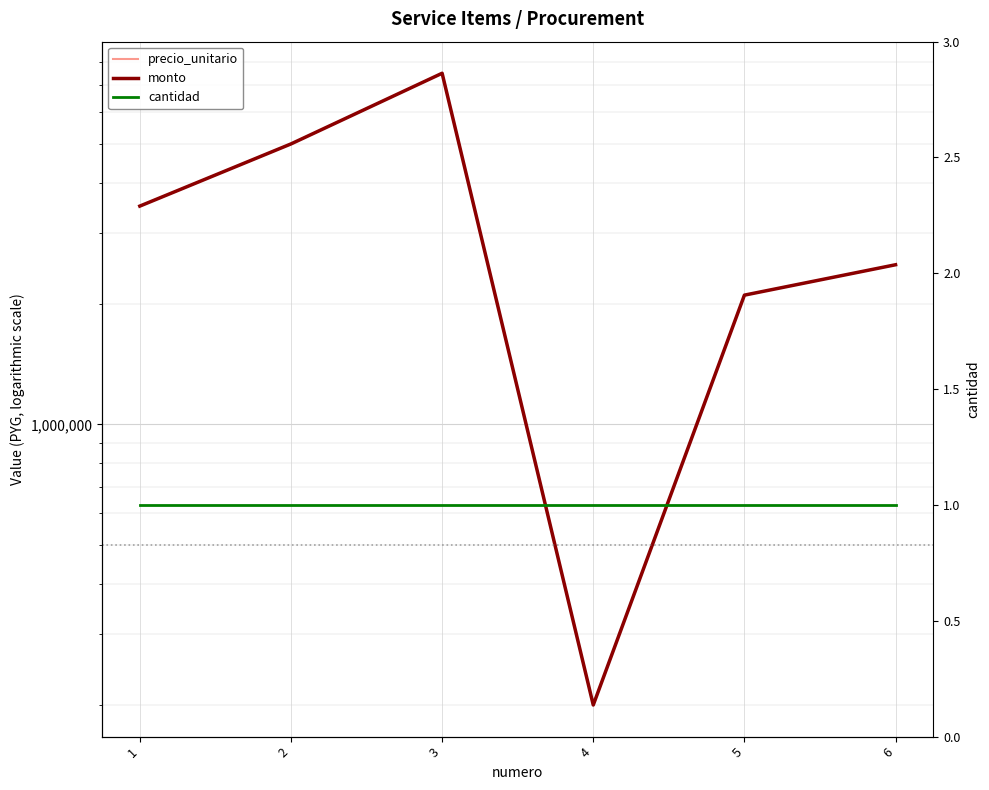

True or false: precio_unitario and monto cross at least once.

False